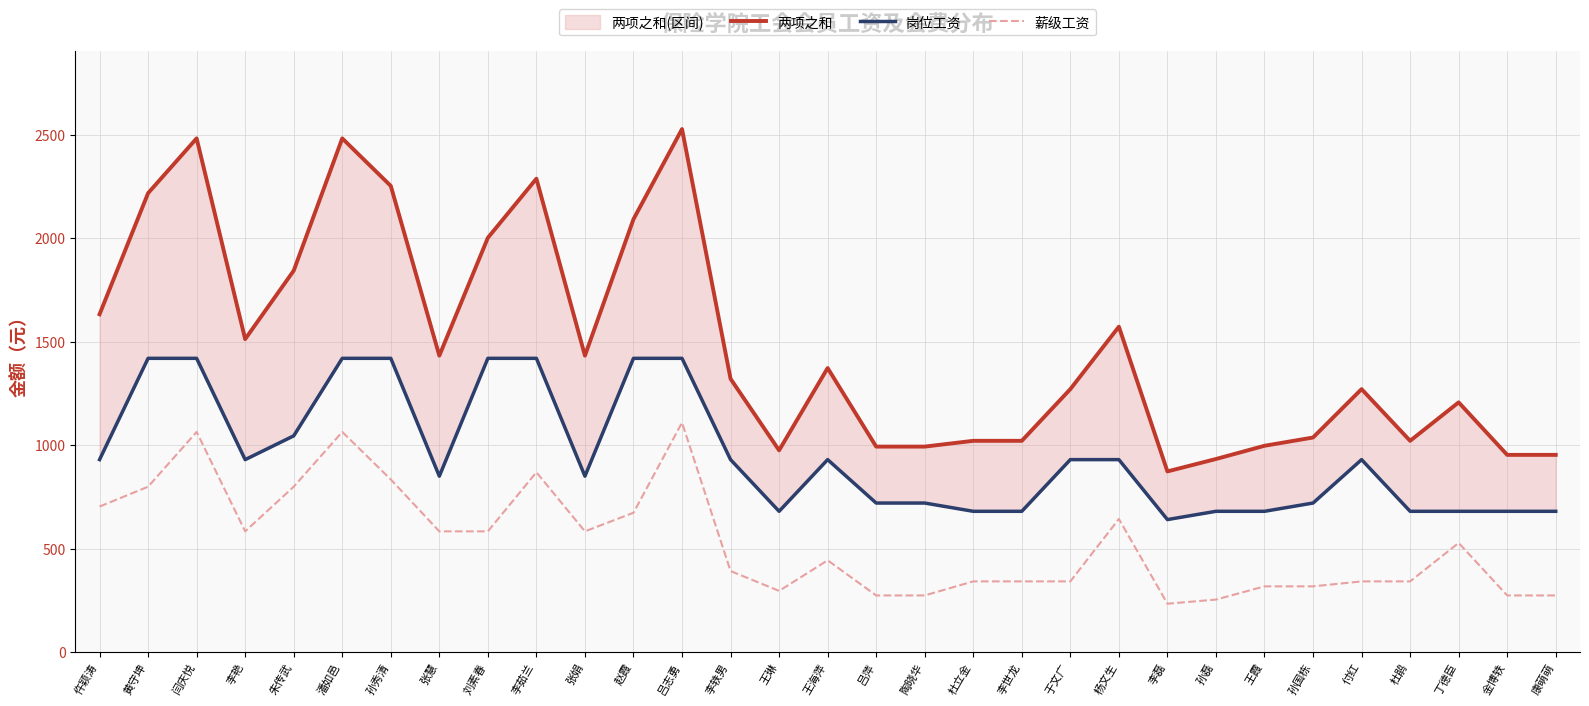

What is the difference between the 岗位工资 values at 闫庆悦 and 李轶男?

490